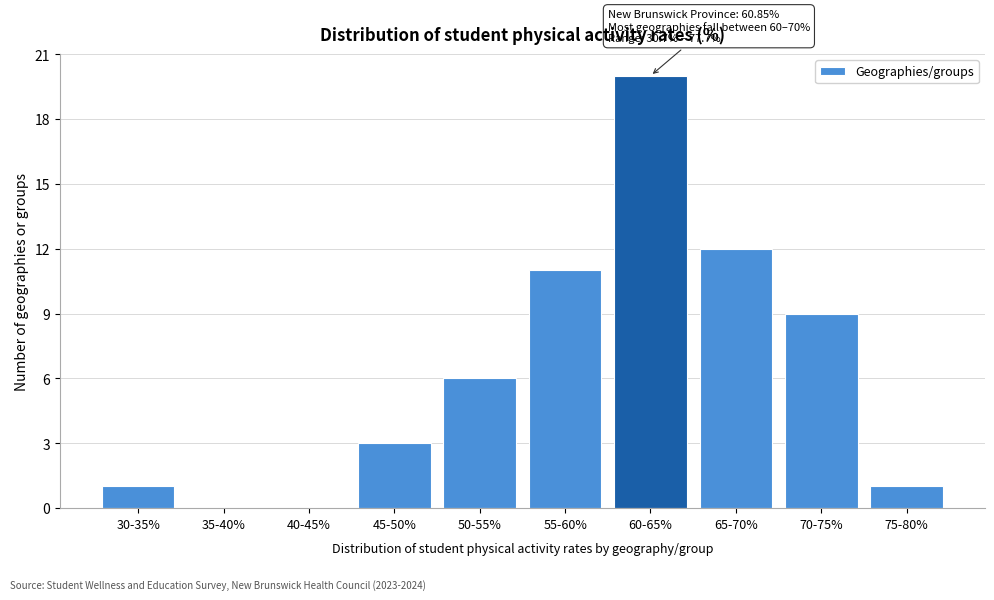

Reading left to right, what are all the values shown in this chart?

30-35%=1	35-40%=0	40-45%=0	45-50%=3	50-55%=6	55-60%=11	60-65%=20	65-70%=12	70-75%=9	75-80%=1